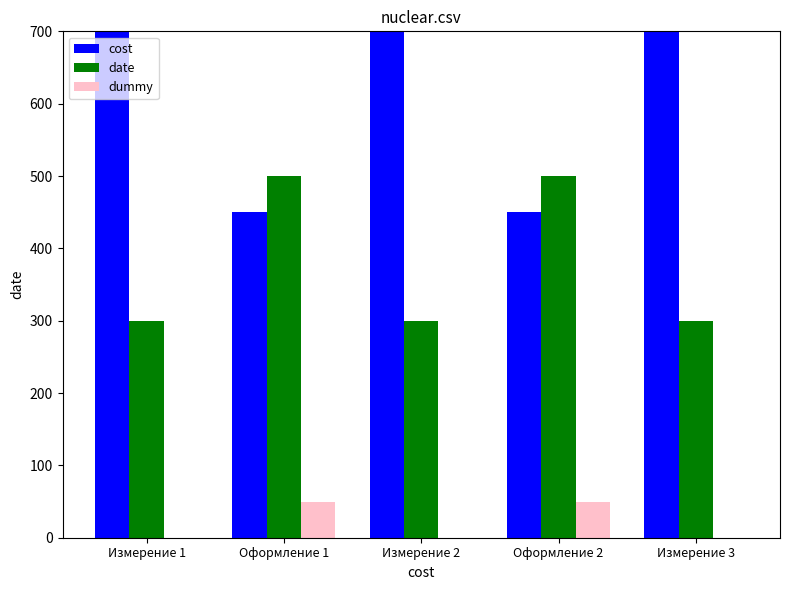

What position from the right is Оформление 2?

2